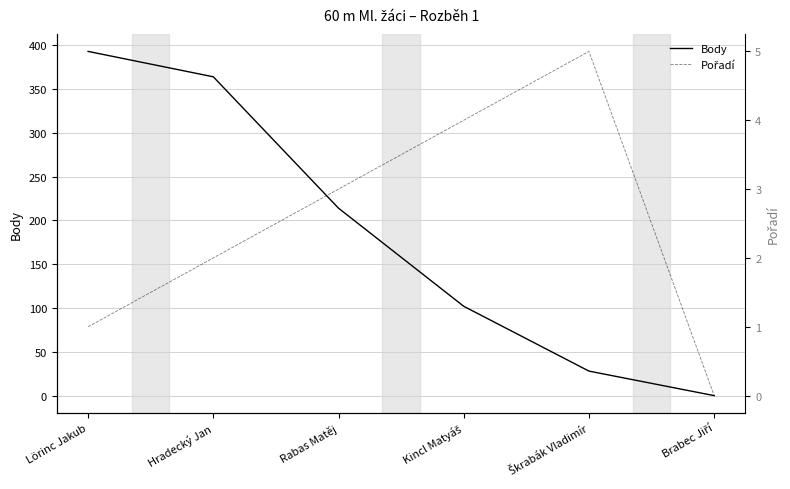

Is this an area chart (filled region under the line)?

No